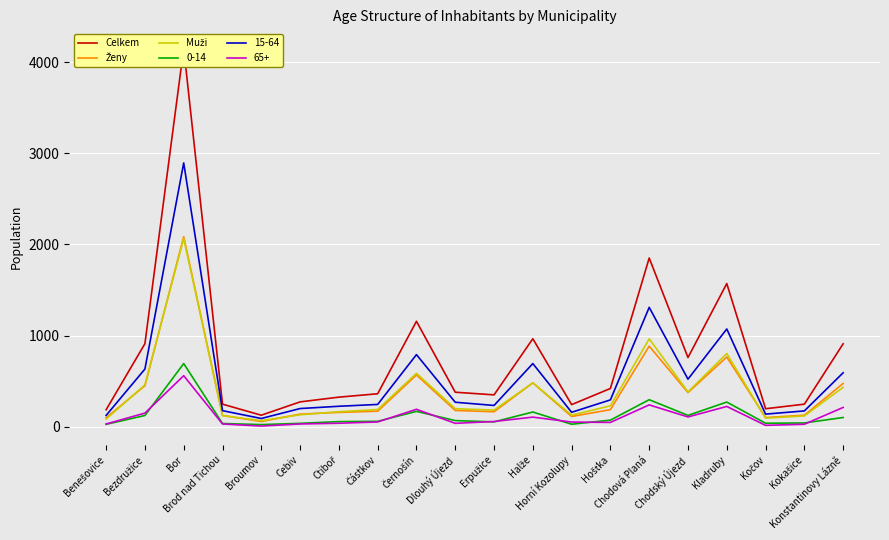

Reading left to right, extract all data points from this chart.

Celkem: Benešovice=189	Bezdružice=913	Bor=4151	Brod nad Tichou=250	Broumov=129	Cebiv=275	Ctiboř=327	Částkov=364	Černošín=1158	Dlouhý Újezd=381	Erpužice=352	Halže=967	Horní Kozolupy=245	Hošťka=422	Chodová Planá=1852	Chodský Újezd=761	Kladruby=1572	Kočov=200	Kokašice=250	Konstantinovy Lázně=912
Ženy: Benešovice=102	Bezdružice=452	Bor=2085	Brod nad Tichou=126	Broumov=60	Cebiv=141	Ctiboř=160	Částkov=173	Černošín=570	Dlouhý Újezd=181	Erpužice=167	Halže=484	Horní Kozolupy=115	Hošťka=190	Chodová Planá=886	Chodský Újezd=377	Kladruby=767	Kočov=103	Kokašice=129	Konstantinovy Lázně=477
Muži: Benešovice=87	Bezdružice=461	Bor=2066	Brod nad Tichou=124	Broumov=69	Cebiv=134	Ctiboř=167	Částkov=191	Černošín=588	Dlouhý Újezd=200	Erpužice=185	Halže=483	Horní Kozolupy=130	Hošťka=232	Chodová Planá=966	Chodský Újezd=384	Kladruby=805	Kočov=97	Kokašice=121	Konstantinovy Lázně=435